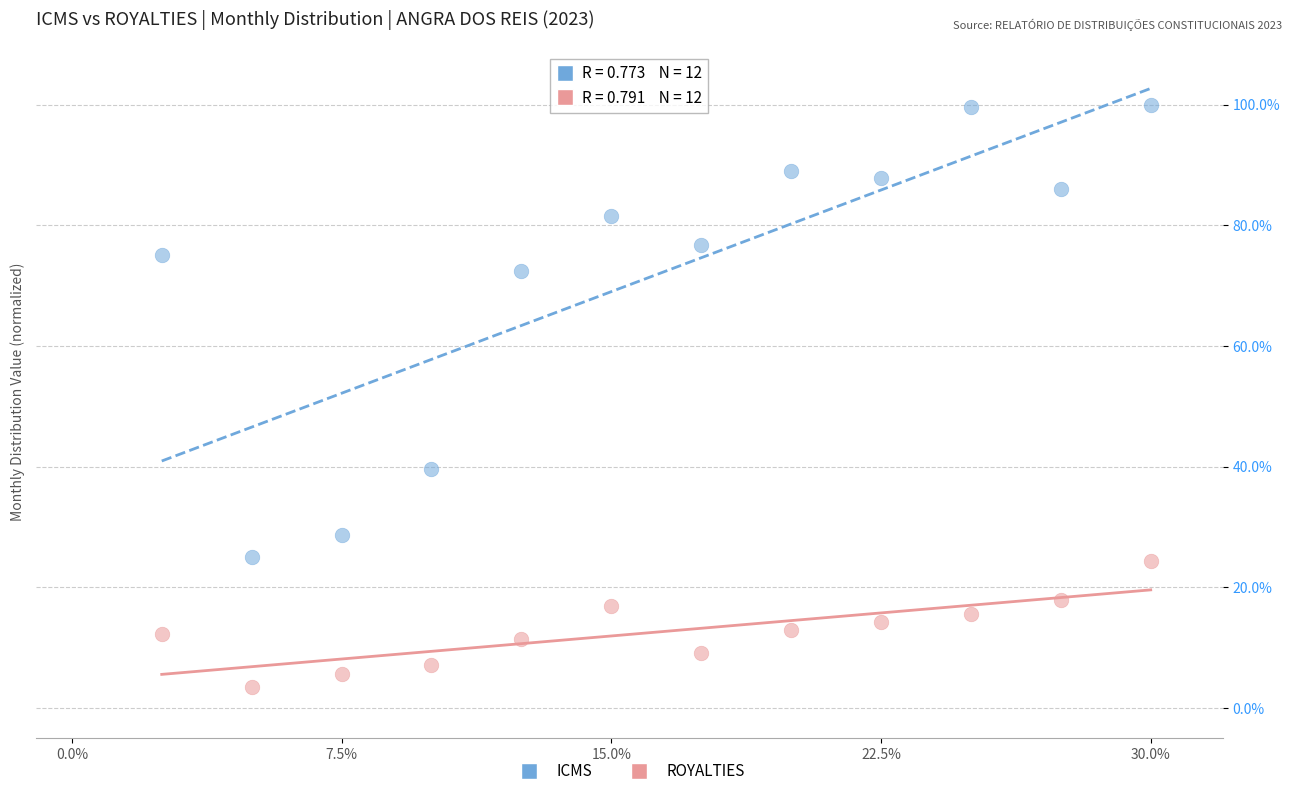

What are all the series names shown in the legend?

ICMS, ROYALTIES